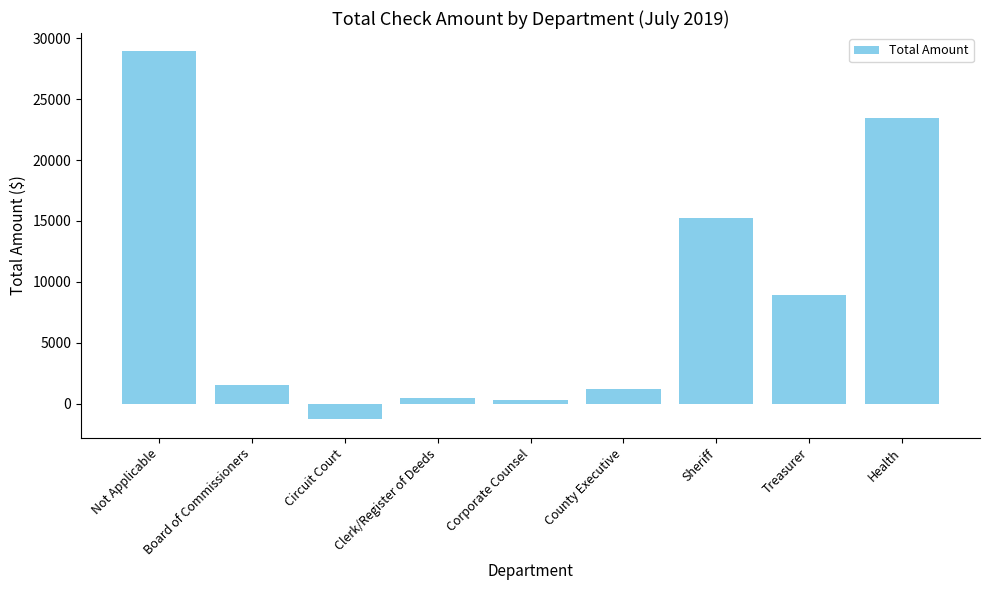

How many data points are less than 1557?

4